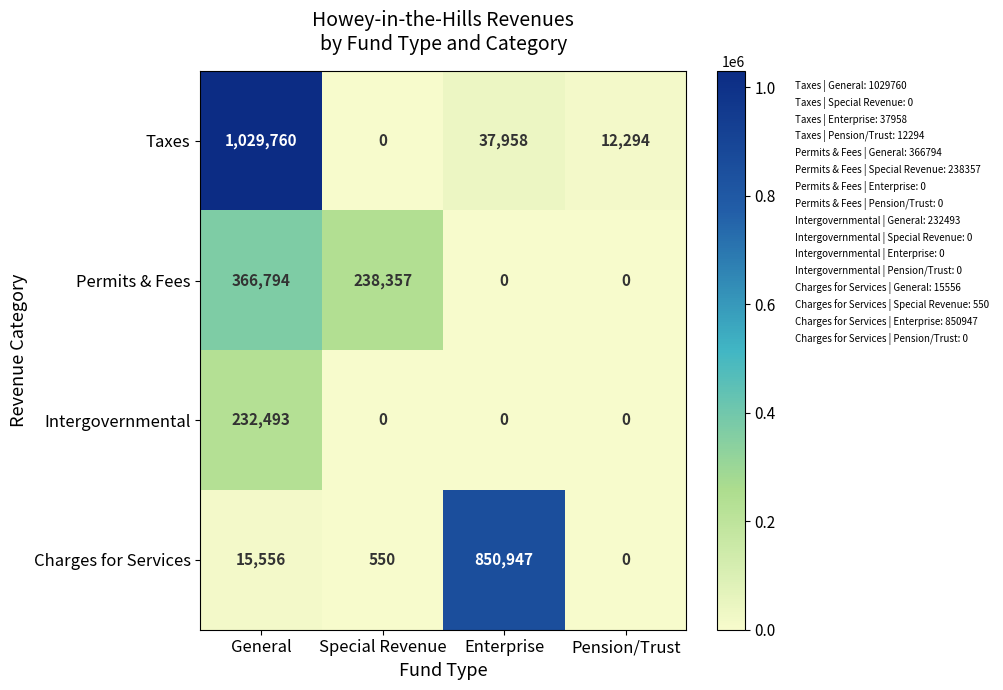

What is the spread (max minus min) of values at Enterprise?

850947